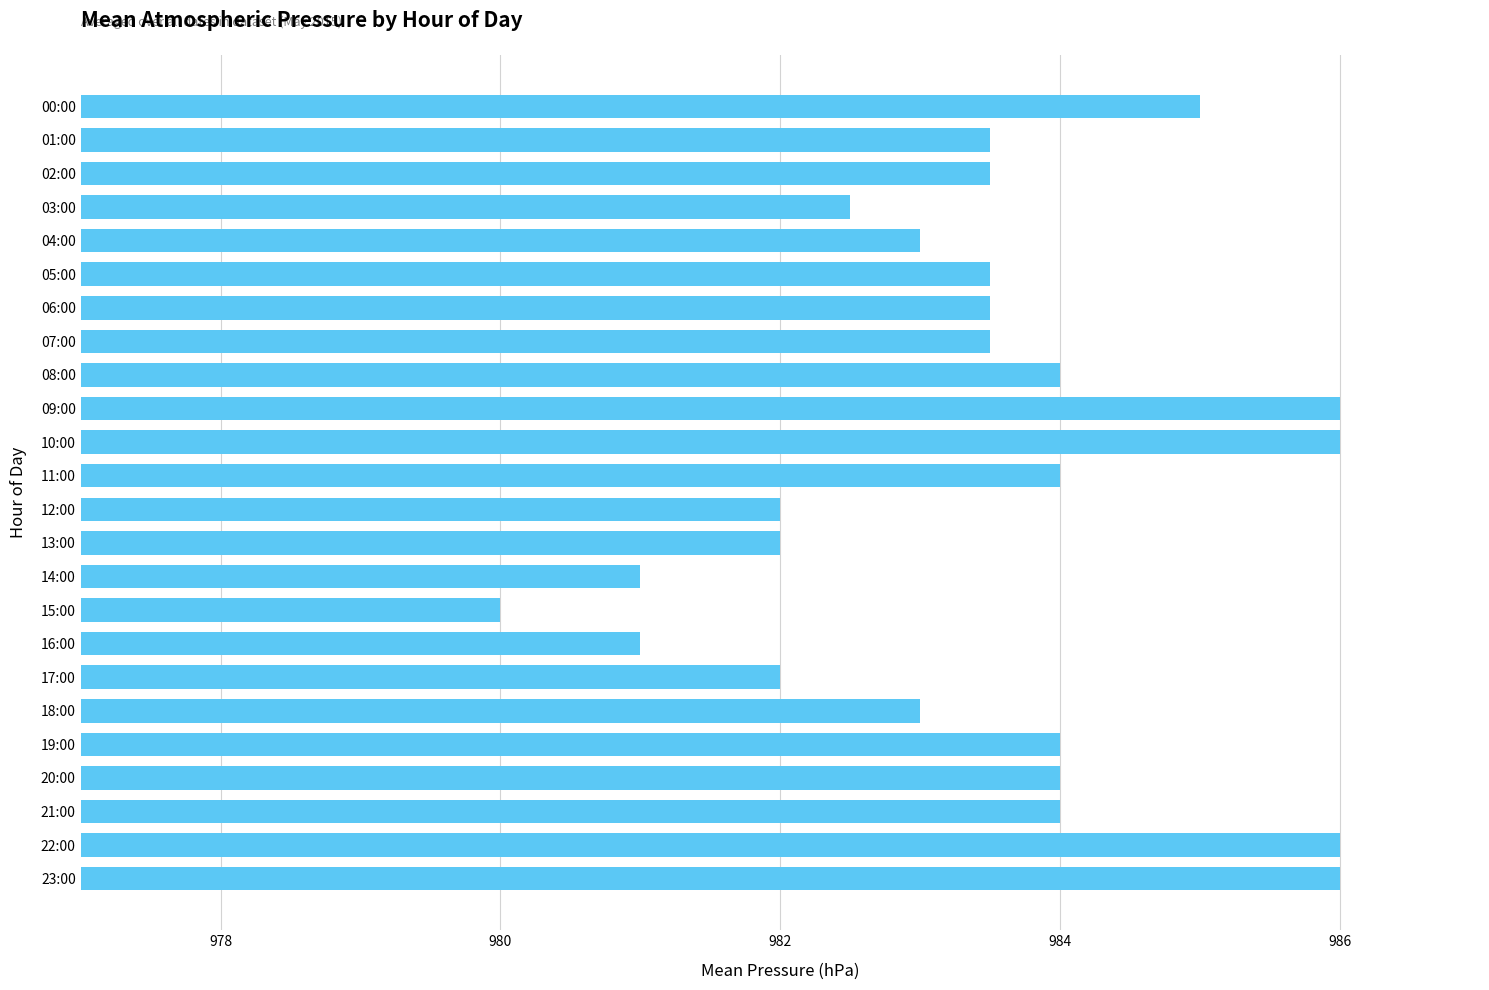

What is the sum of all values?

23603.0